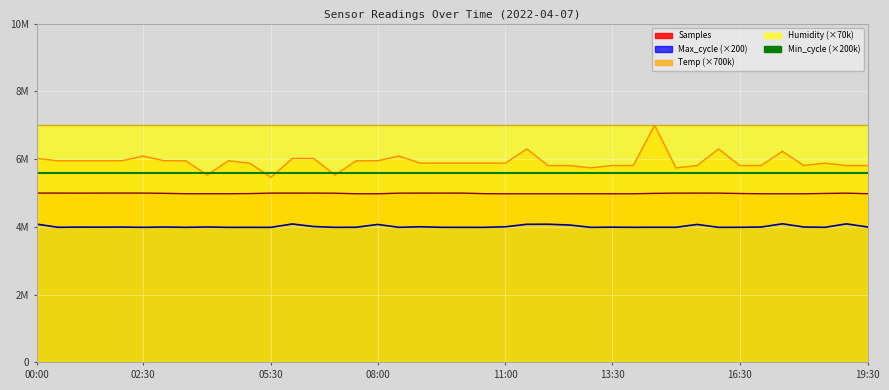

True or false: Max_cycle and Temp cross at least once.

False